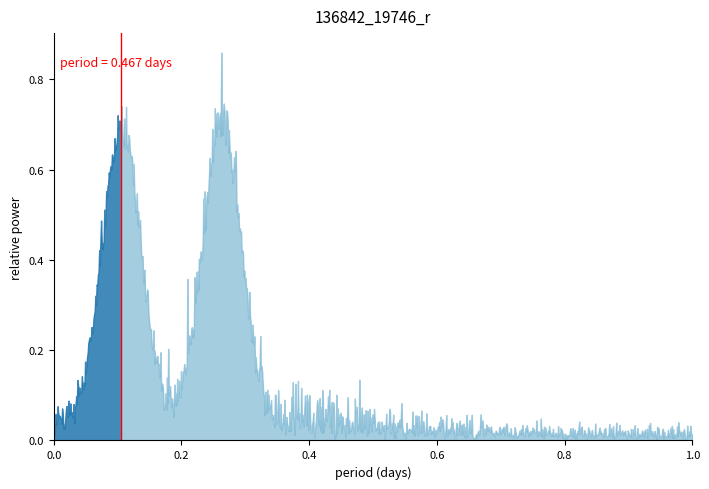

Is it true that the value at 7 is 0?

False